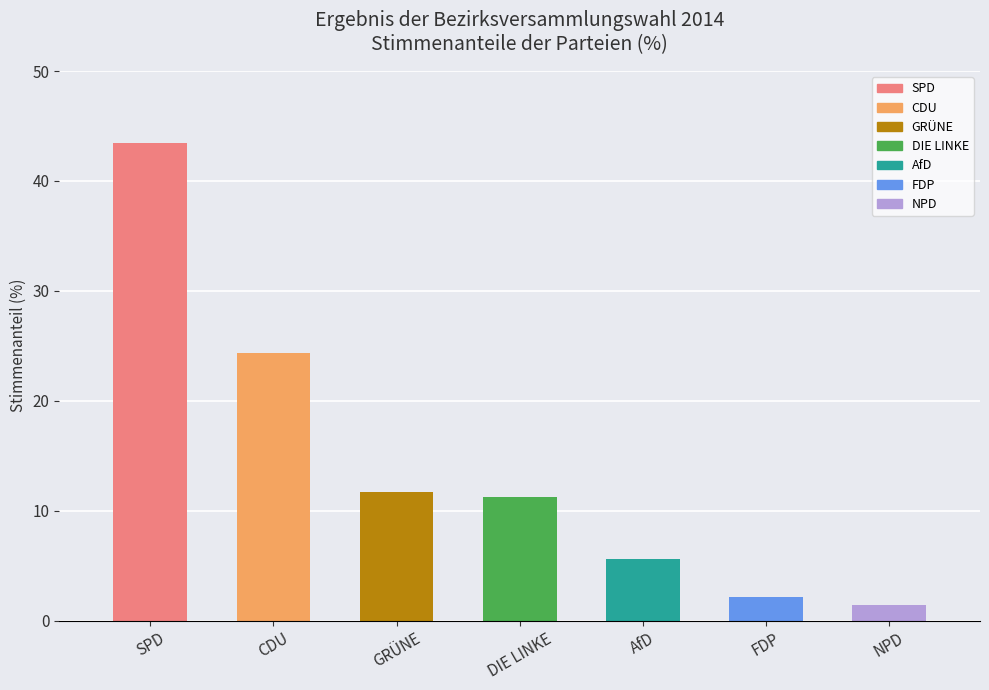

Reading left to right, list all the values displayed in this chart.

43.5	24.4	11.7	11.3	5.6	2.1	1.4